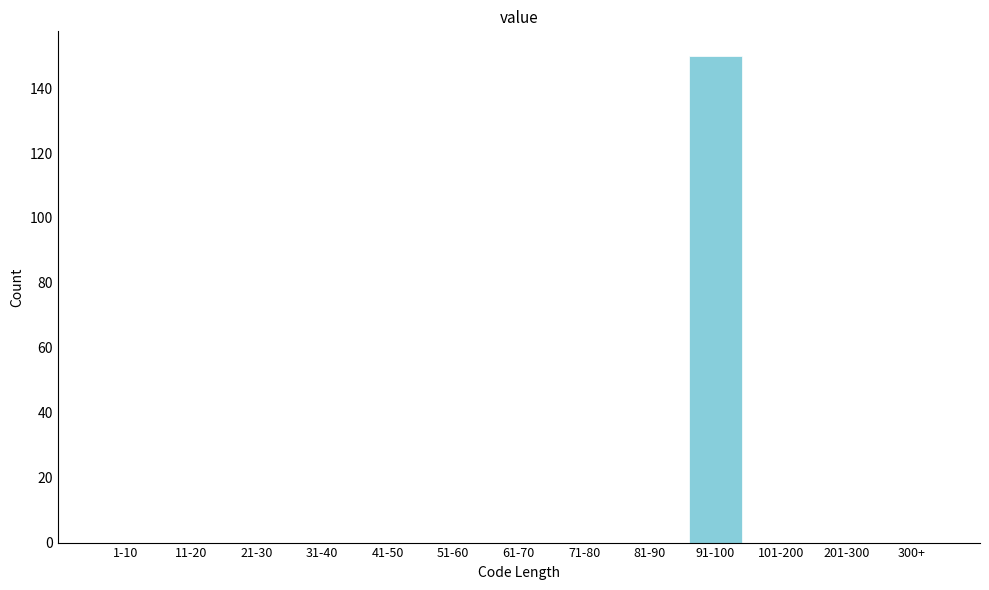

Reading left to right, extract all data points from this chart.

1-10=0	11-20=0	21-30=0	31-40=0	41-50=0	51-60=0	61-70=0	71-80=0	81-90=0	91-100=150	101-200=0	201-300=0	300+=0